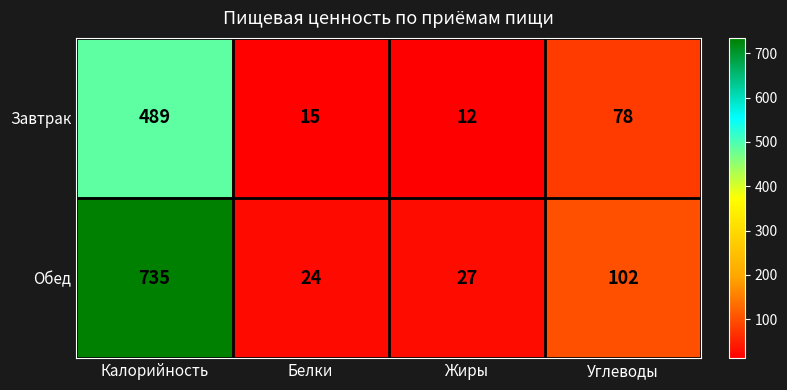

Which series has the widest spread of values?

Обед